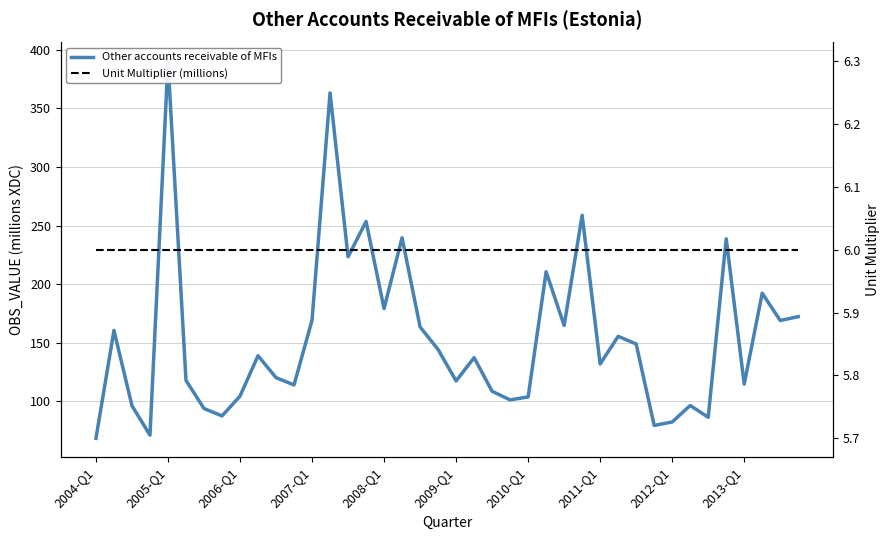

Reading right to left, extract all data points from this chart.

Other accounts receivable of MFIs: 172.2	168.9	192.2	114.6	238.6	86.3	96.4	82.3	79.3	148.9	155.4	131.8	258.8	164.7	210.5	103.7	101.1	108.5	137.2	117.3	144.2	163.4	239.6	179.2	253.4	223.3	363.2	169.2	113.9	120.1	138.9	104.4	87.5	93.8	117.8	390.2	71.0	96.1	160.5	68.3
Unit Multiplier (millions): 6.0	6.0	6.0	6.0	6.0	6.0	6.0	6.0	6.0	6.0	6.0	6.0	6.0	6.0	6.0	6.0	6.0	6.0	6.0	6.0	6.0	6.0	6.0	6.0	6.0	6.0	6.0	6.0	6.0	6.0	6.0	6.0	6.0	6.0	6.0	6.0	6.0	6.0	6.0	6.0